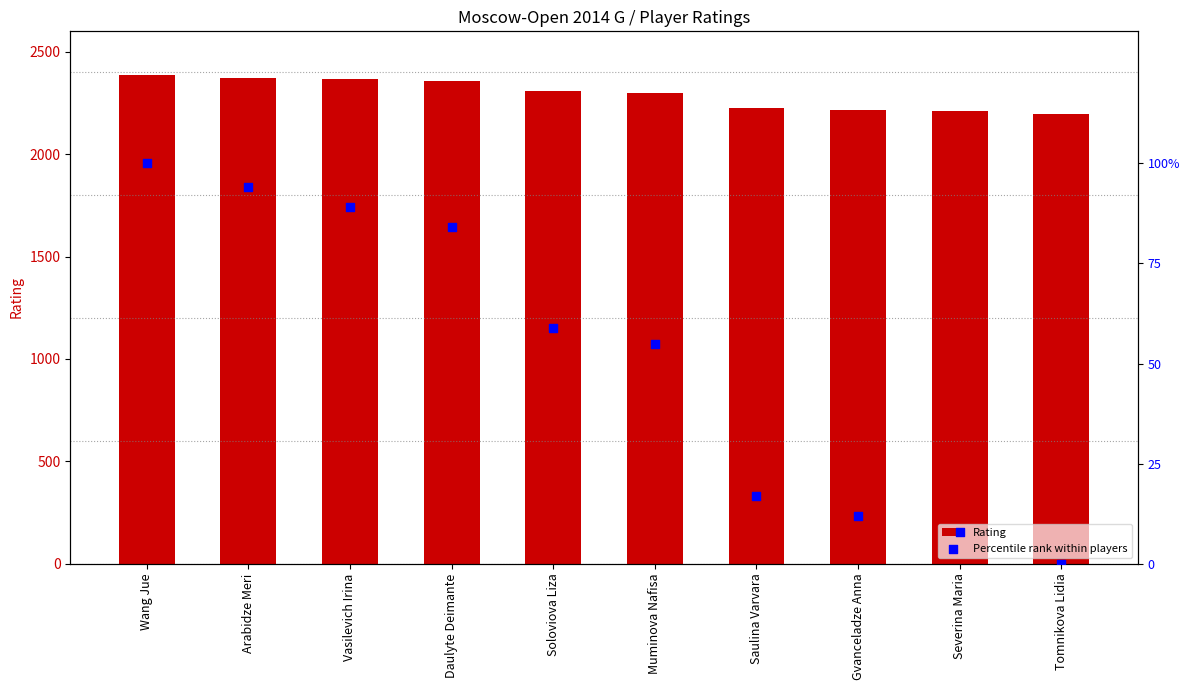

At which category is the sum across all series the highest?

Wang Jue